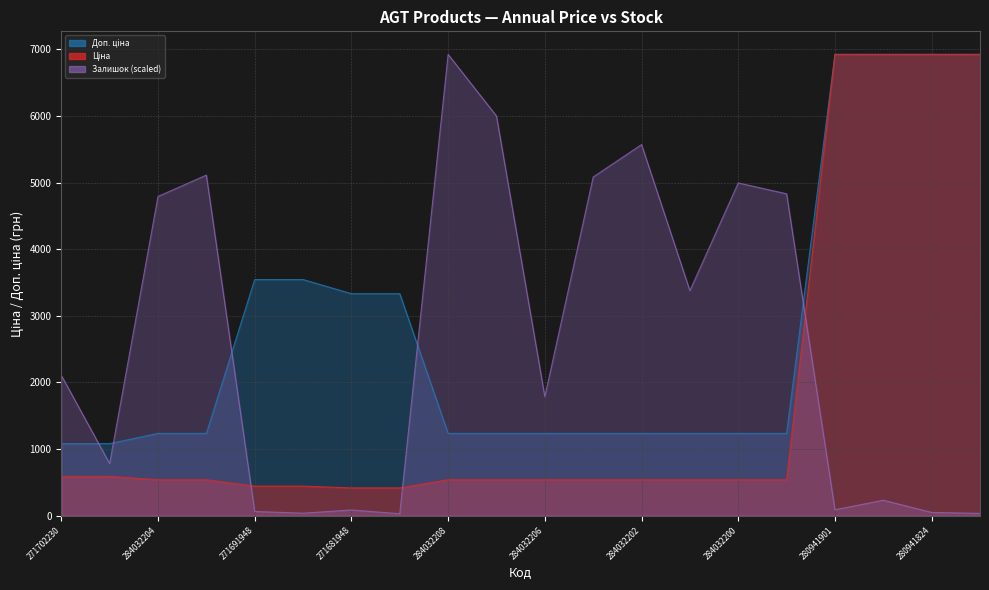

Does the chart display data point markers on the line(s)?

No